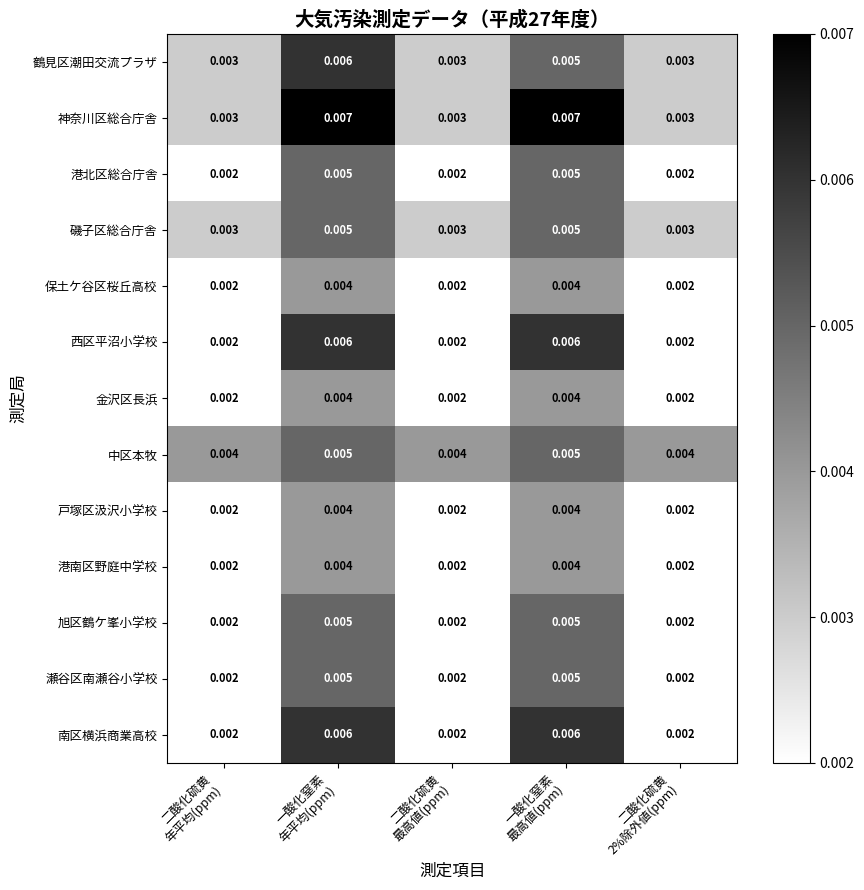

Which series has the largest total across all categories?

神奈川区総合庁舎